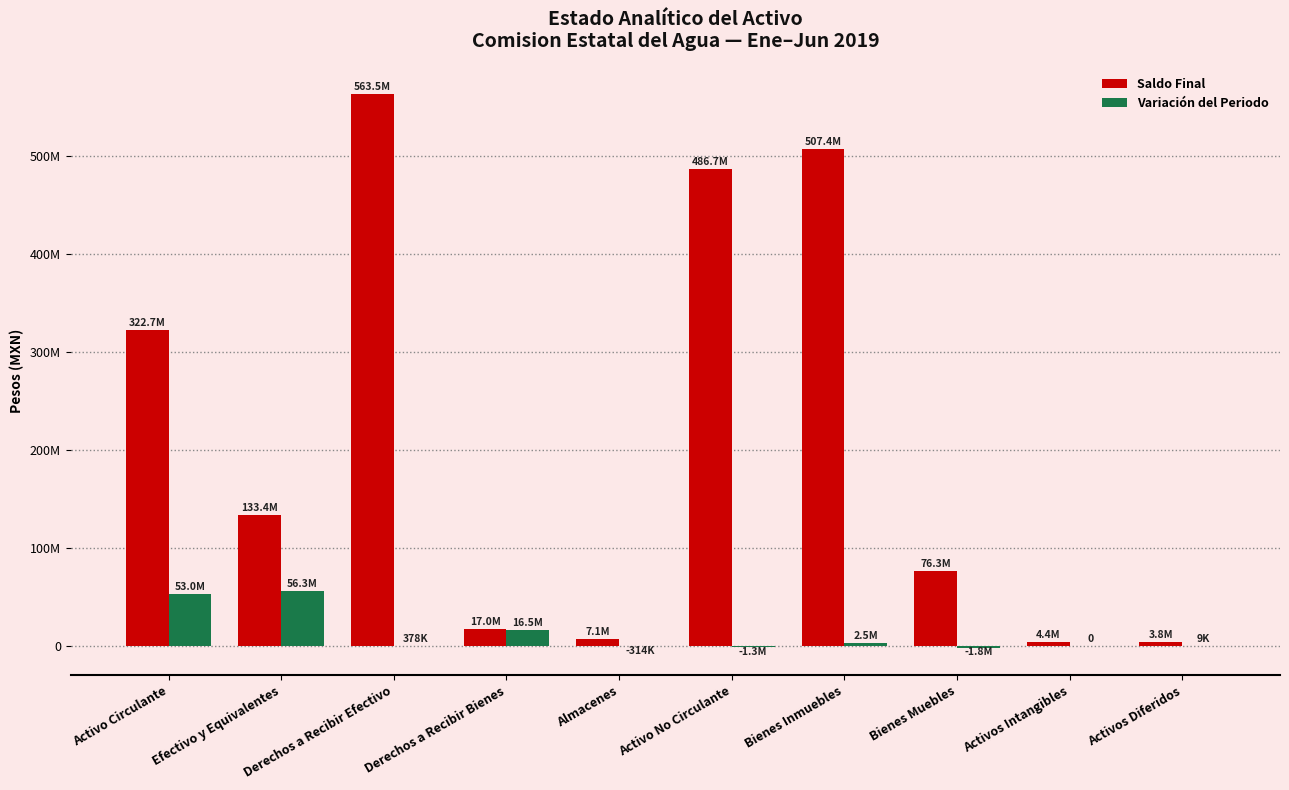

What is the value of the Saldo Final bar at the 2nd from the left?

133422874.9